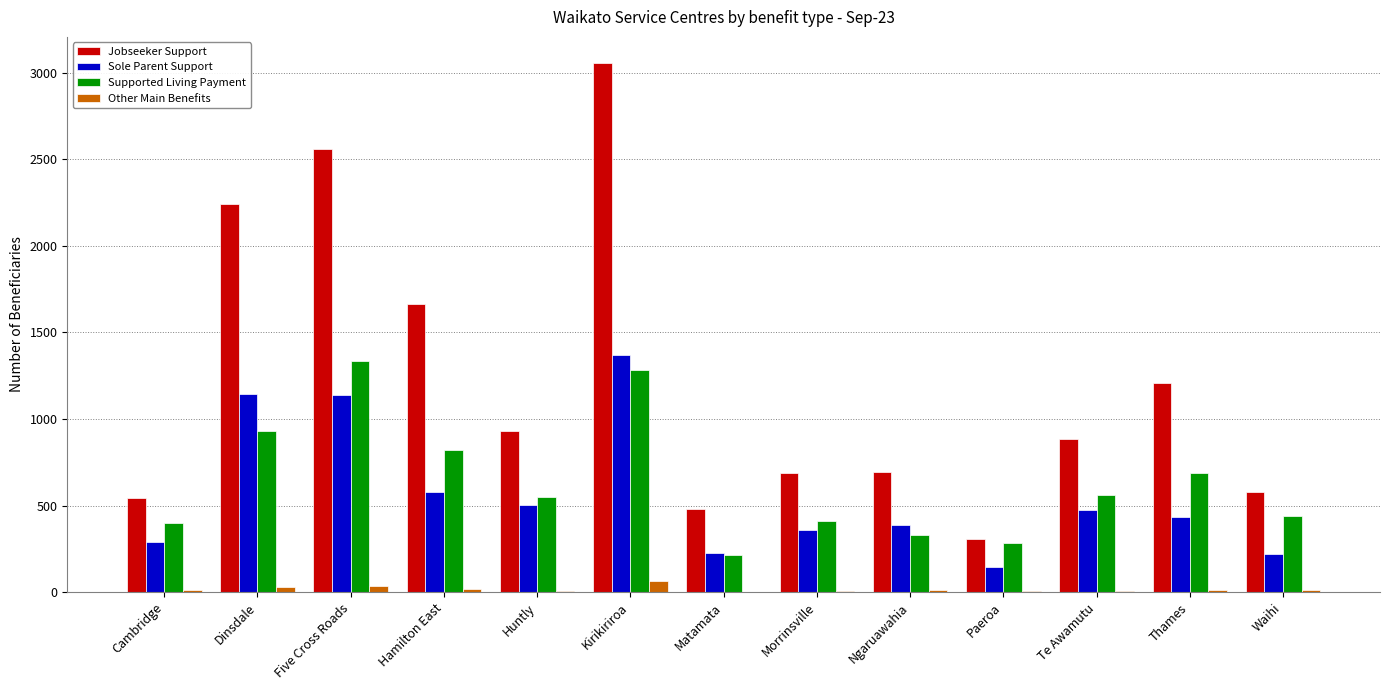

Which series changed the most between Thames and Waihi?

Jobseeker Support